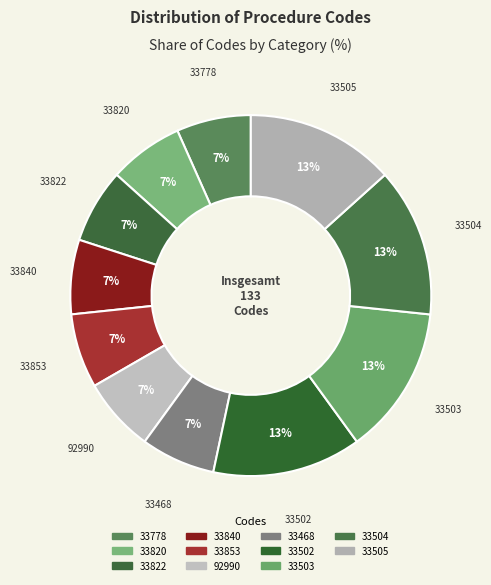

The 92990 slice represents 7% of the pie. True or false?

True